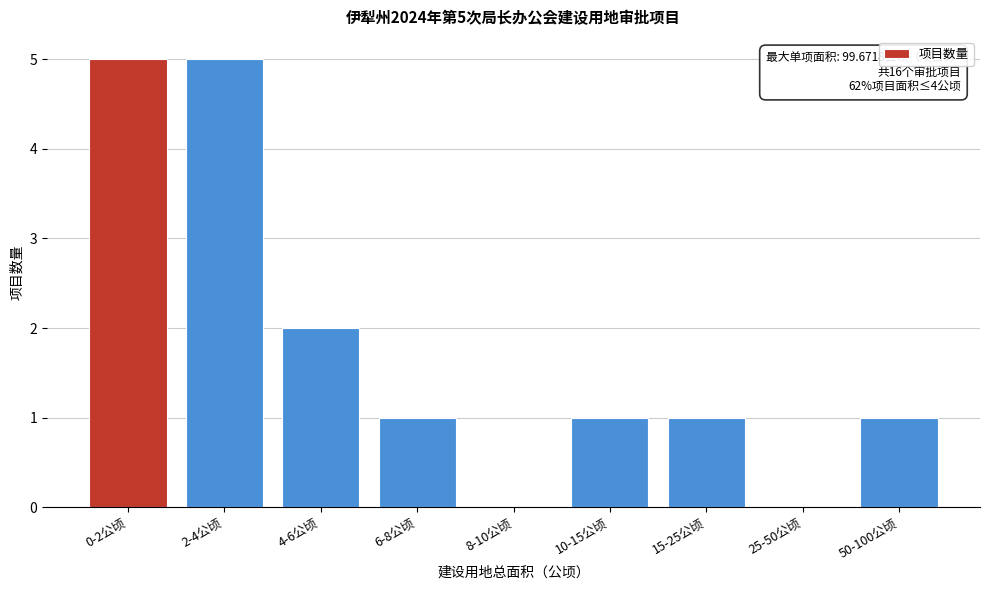

Reading right to left, transcribe all the data shown in this chart.

50-100公顷=1	25-50公顷=0	15-25公顷=1	10-15公顷=1	8-10公顷=0	6-8公顷=1	4-6公顷=2	2-4公顷=5	0-2公顷=5